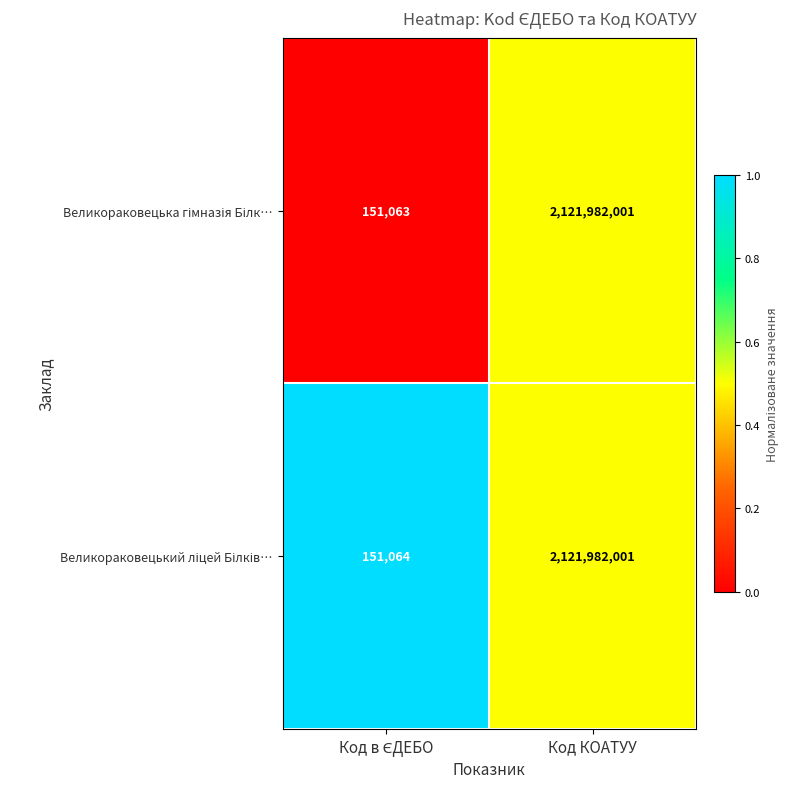

What is the smallest value displayed?

151063